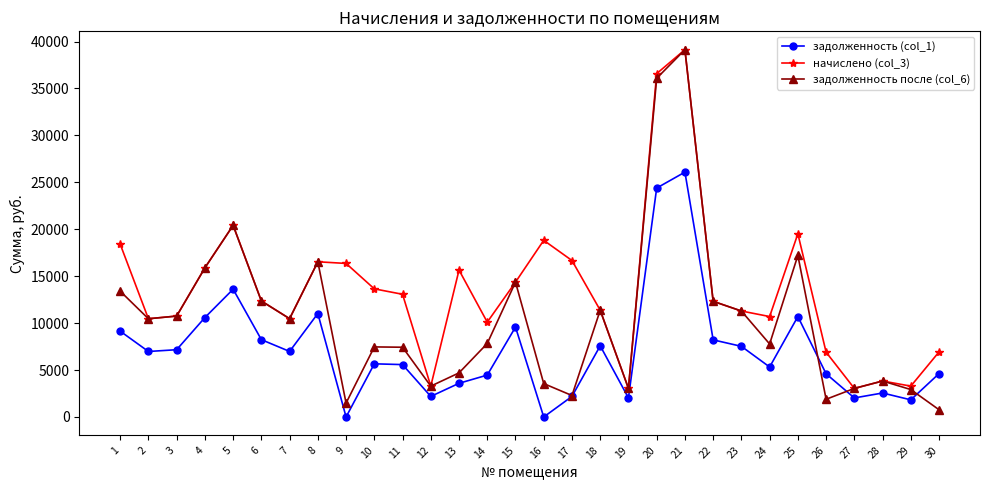

Which series has the widest spread of values?

задолженность после (col_6)